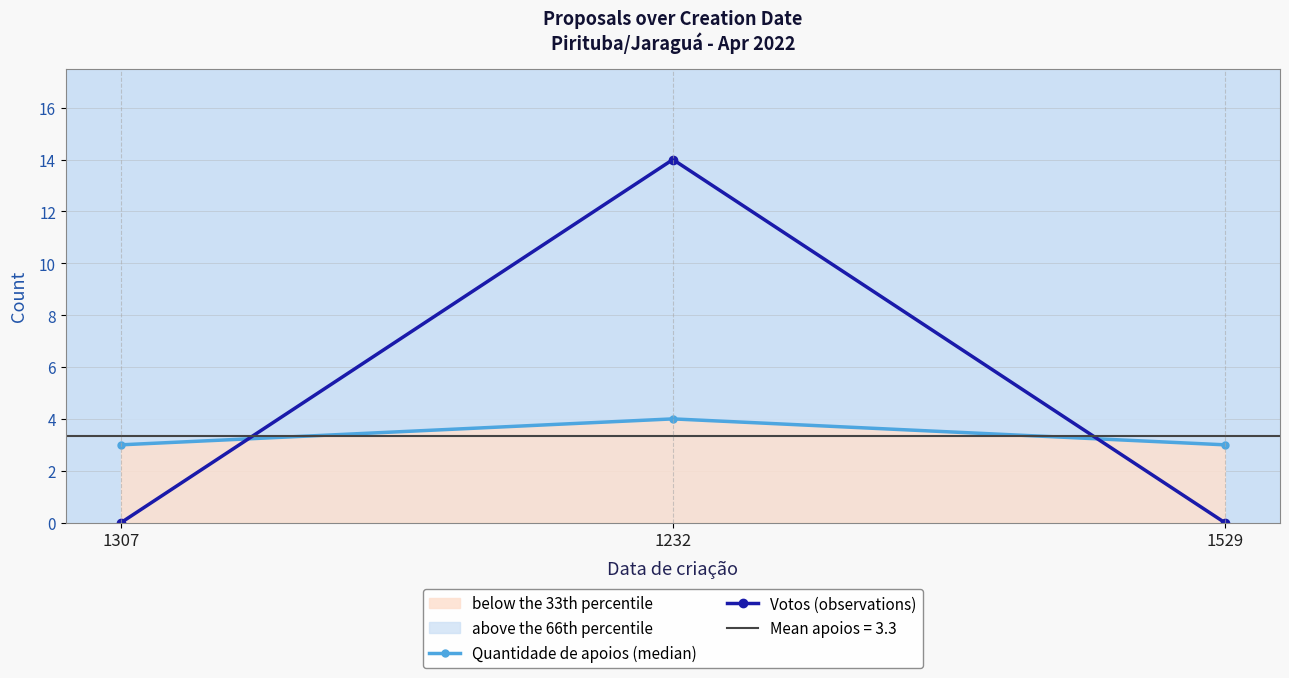

How many Quantidade de apoios (median) values are between 3 and 4?

3